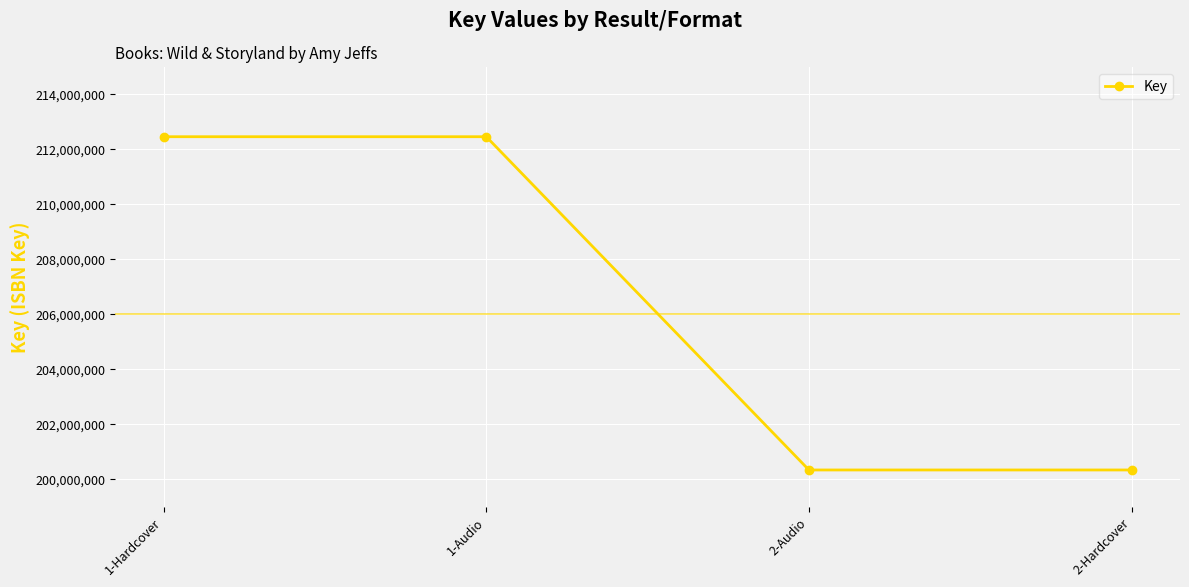

Which has a higher value, 1-Audio or 2-Audio?

1-Audio